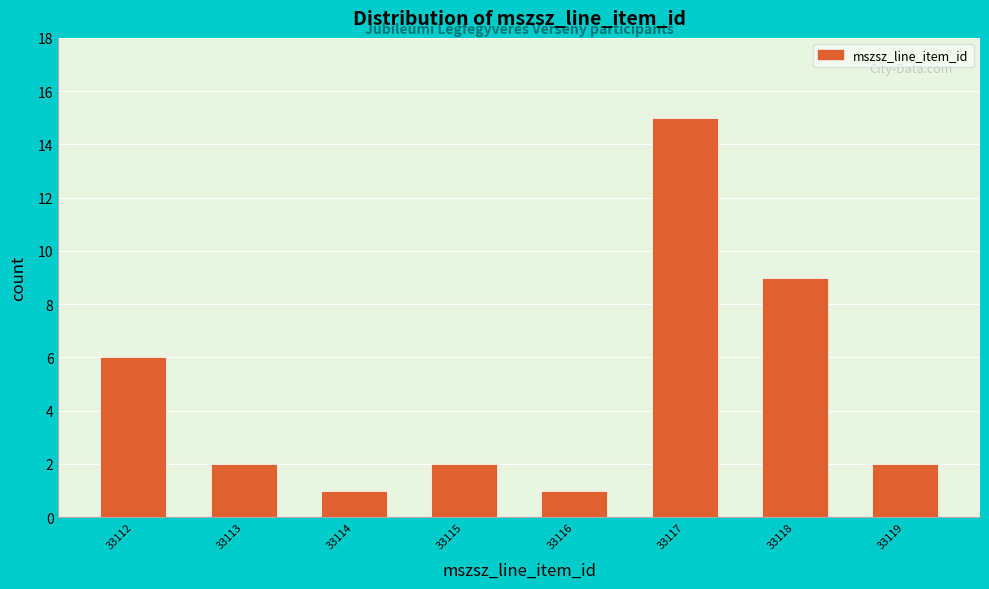

Reading left to right, transcribe all the data shown in this chart.

33112=6	33113=2	33114=1	33115=2	33116=1	33117=15	33118=9	33119=2